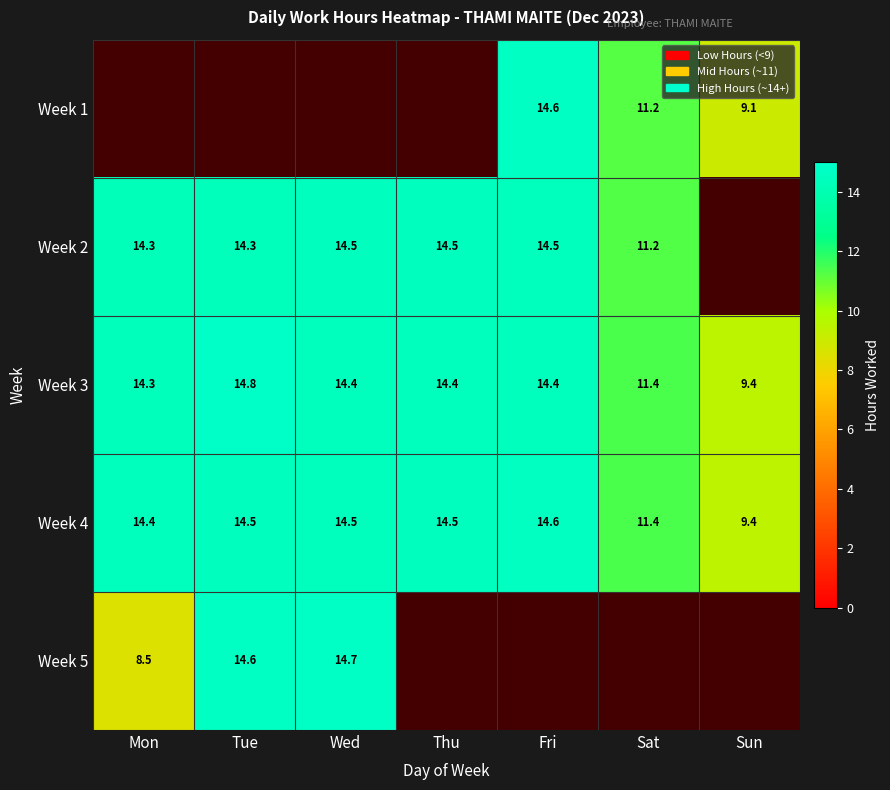

What is the spread (max minus min) of values at Sat?

0.2